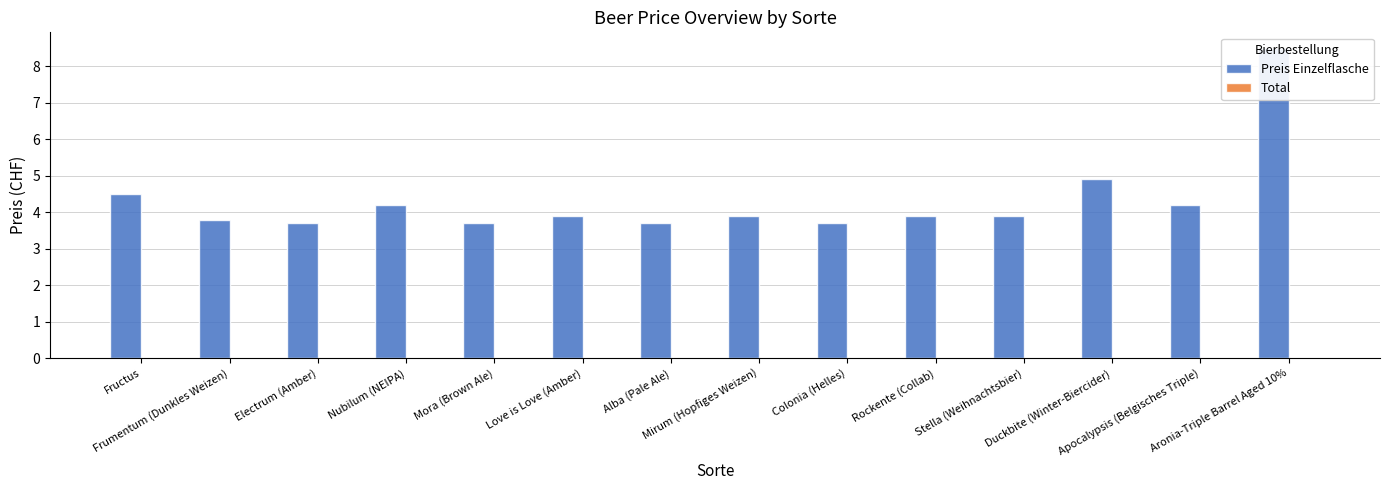

The Total series shows 0.0 at Colonia (Helles). True or false?

True